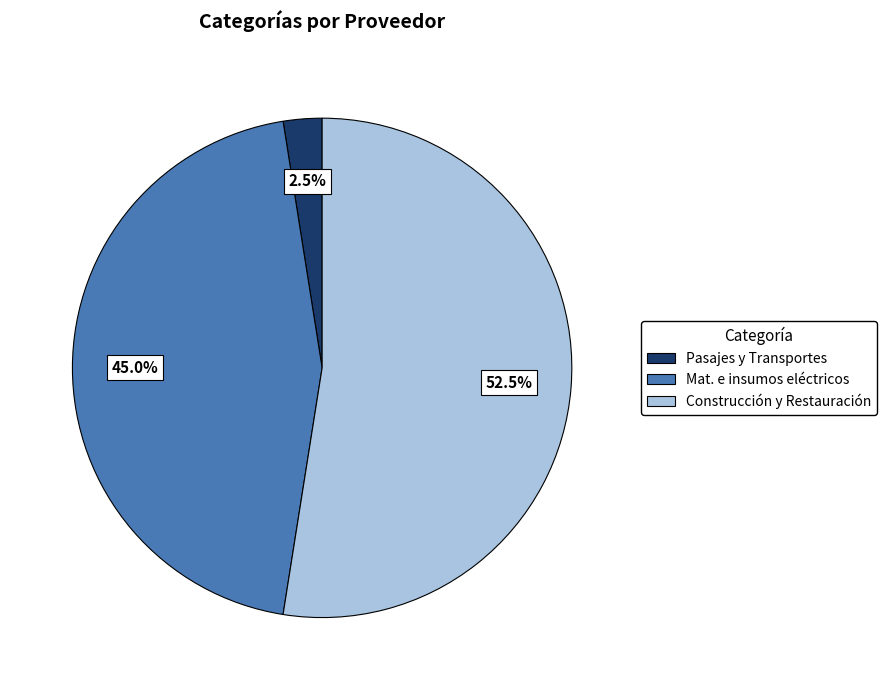

Is there a majority slice in this chart?

Yes